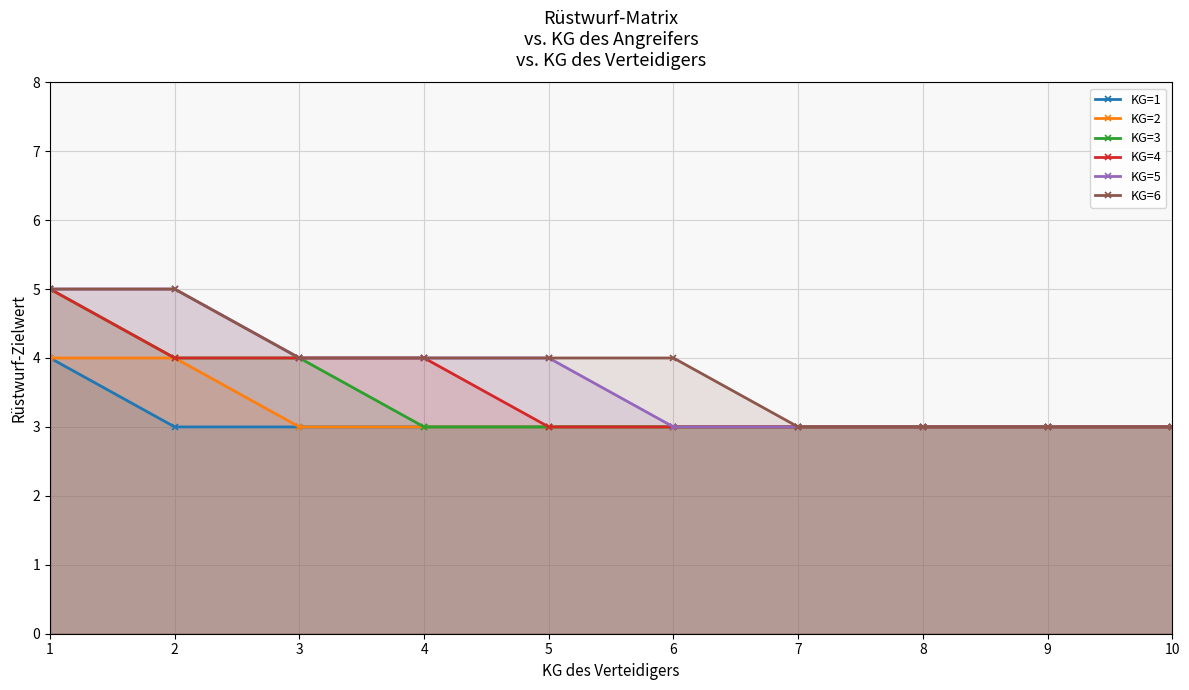

True or false: KG=1 has more than 1 interior local peaks.

False